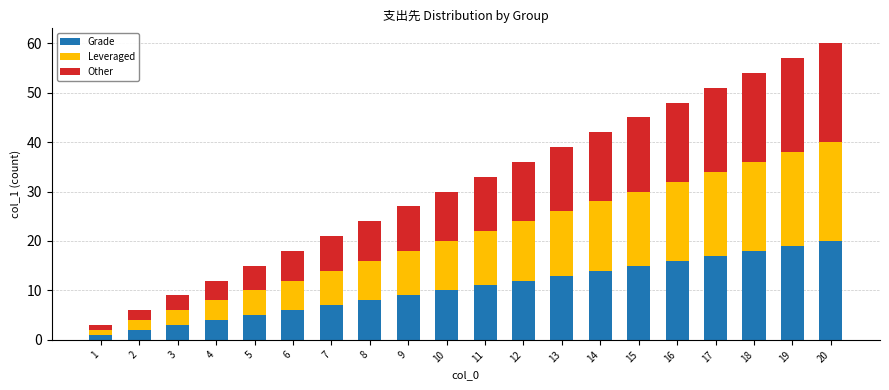

Are the bars horizontal?

No